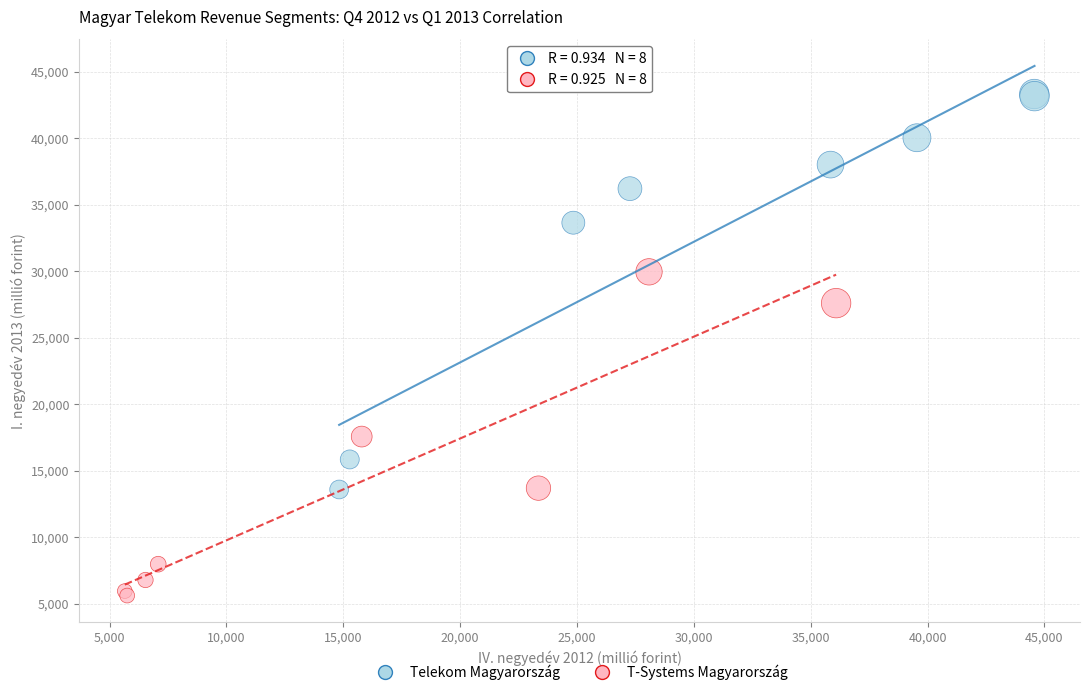

Which series reaches the minimum Y coordinate?

T-Systems Magyarország